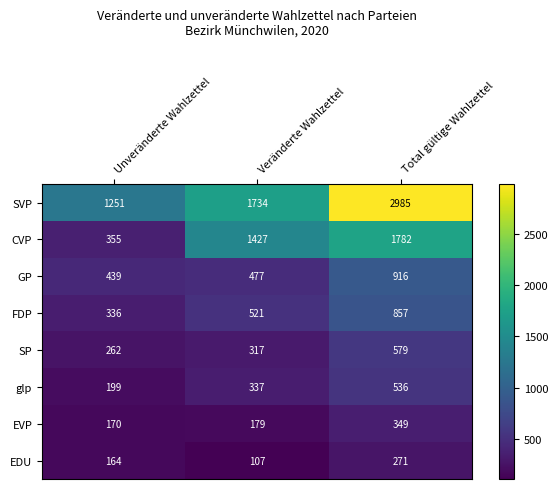

List the series in order of their peak value, lowest first.

EDU, EVP, glp, SP, FDP, GP, CVP, SVP